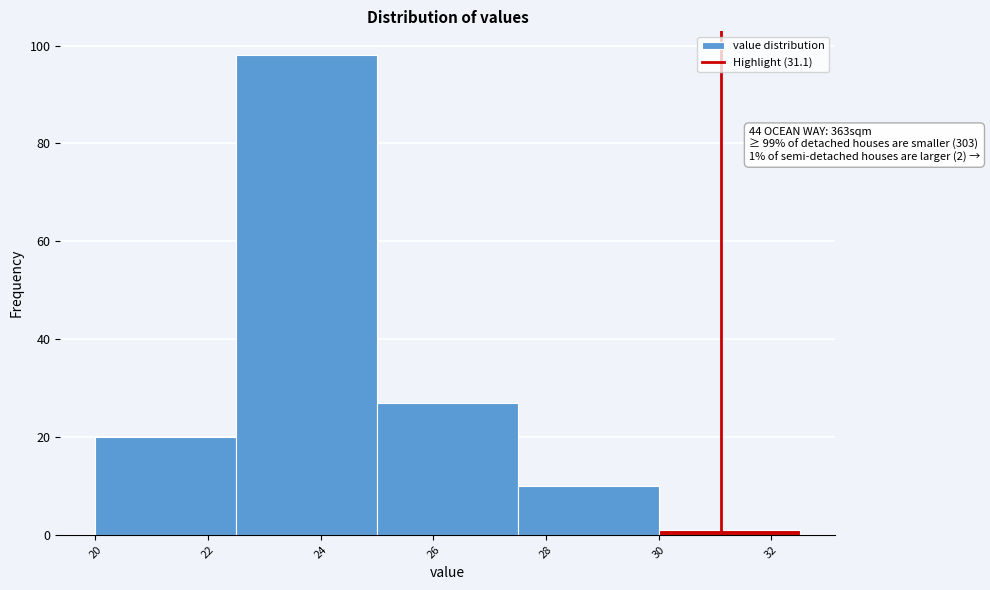

Over which range of the x-axis is the bar tallest?

22.5 to 25.0